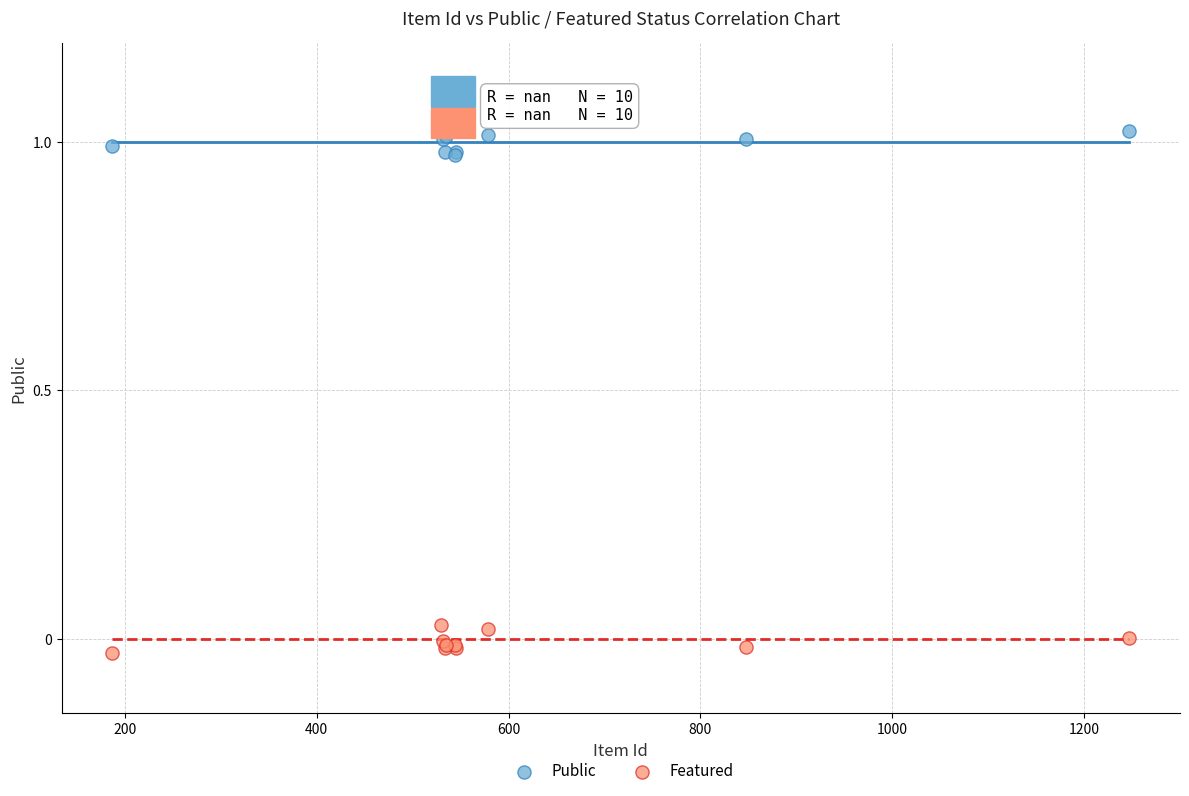

Which series contains the lowest Y value?

Featured